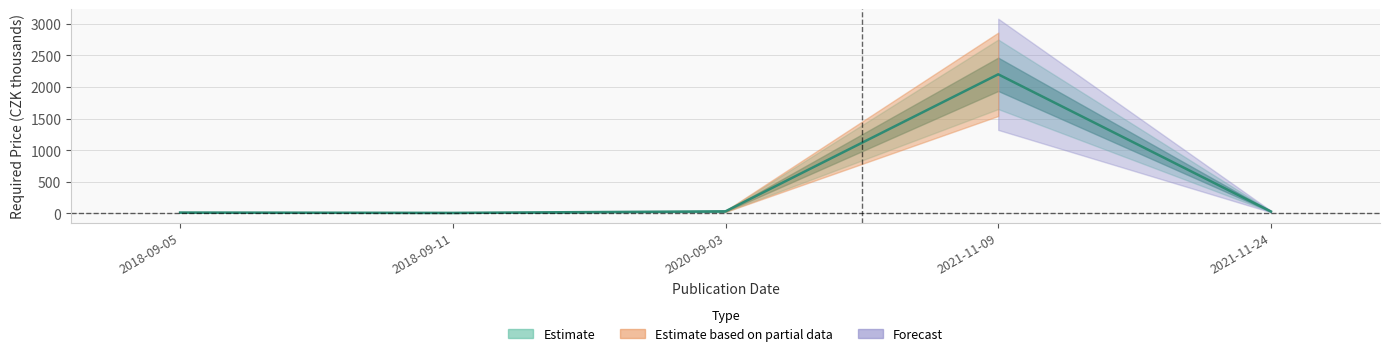

What is the label of the 4th point from the right?

2018-09-11